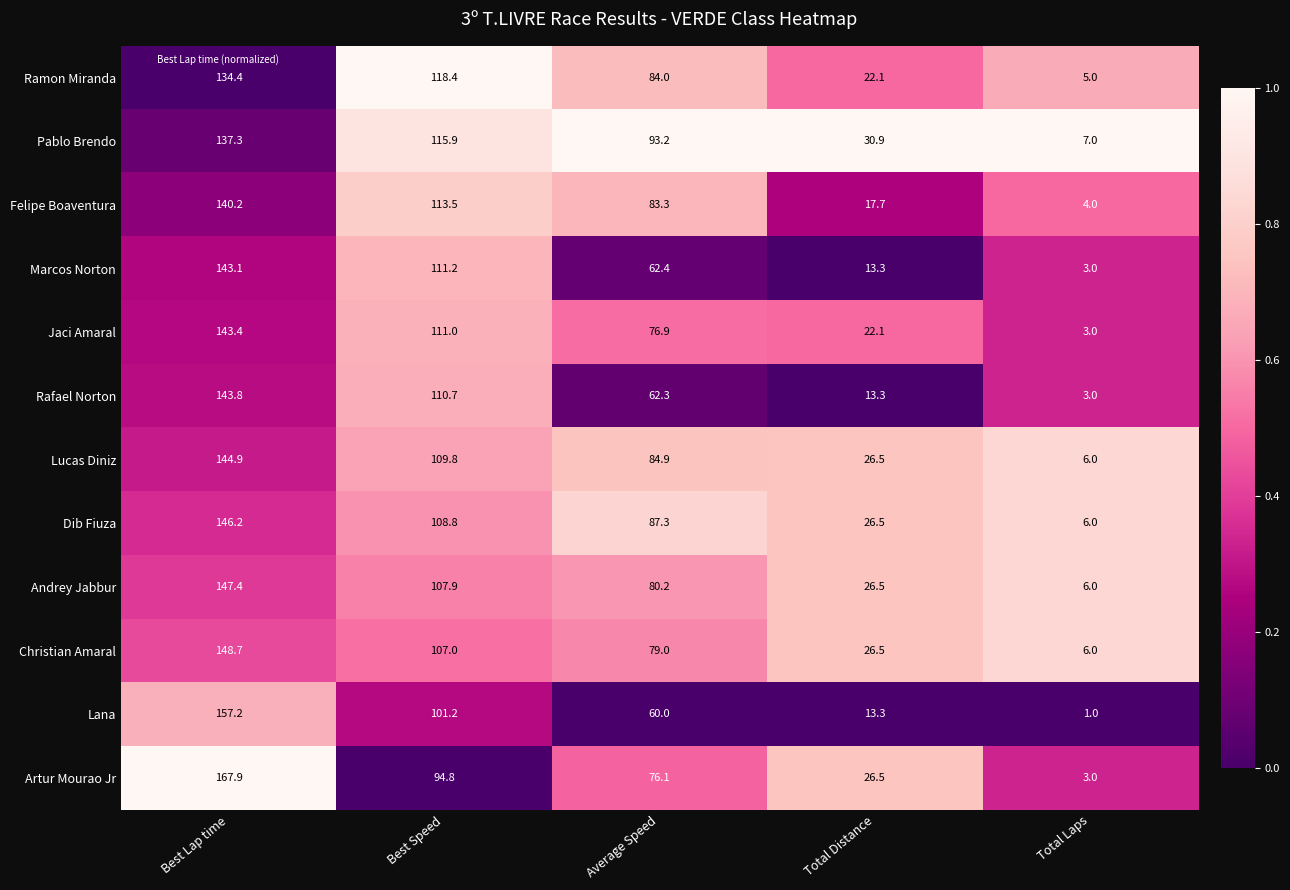

The Marcos Norton series shows 179.2 at Best Speed. True or false?

False